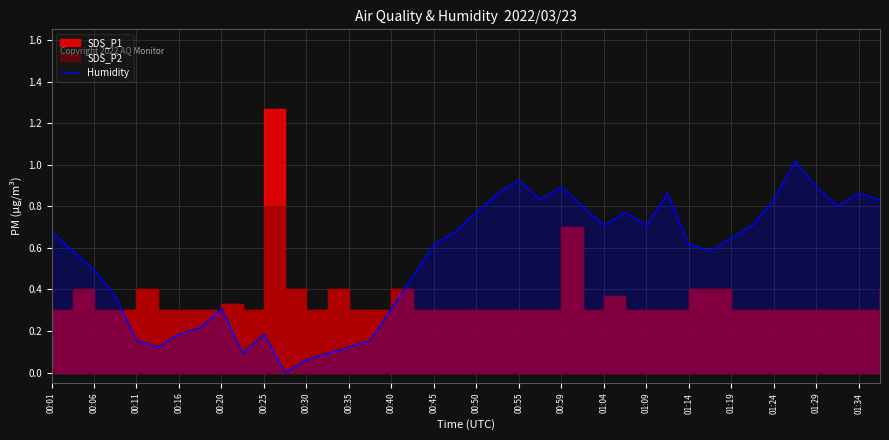

What is the maximum value for Humidity?

1.0